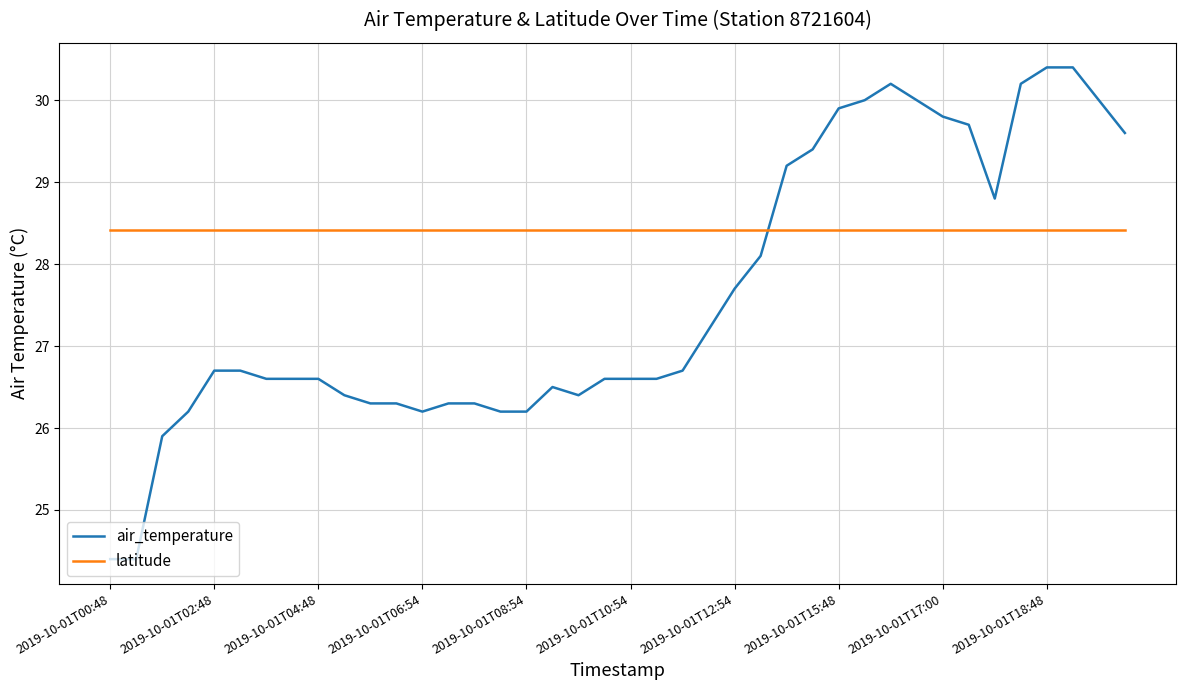

Which series has the largest total across all categories?

latitude